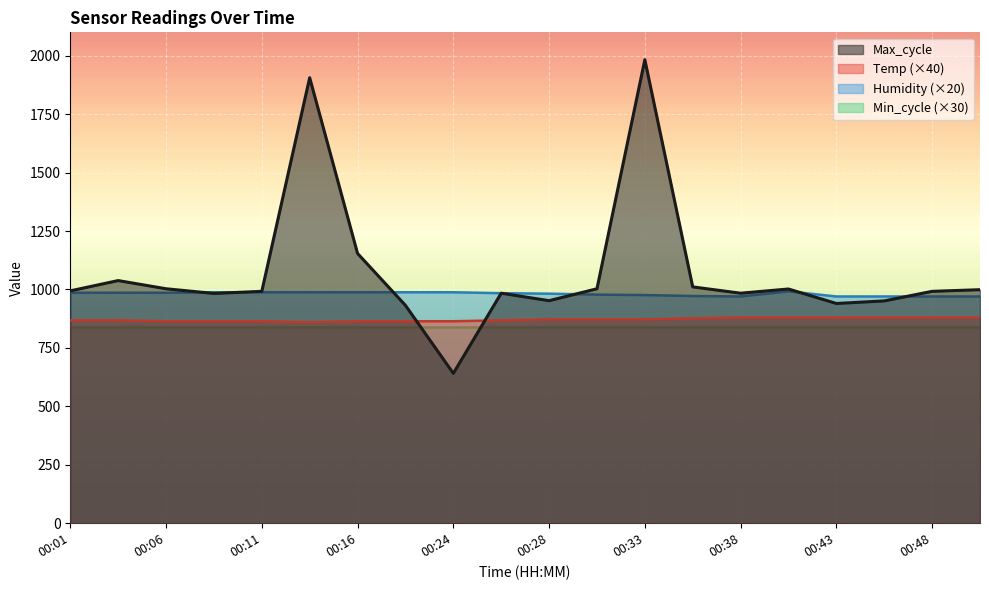

What is the total value across all series at 00:43?

3630